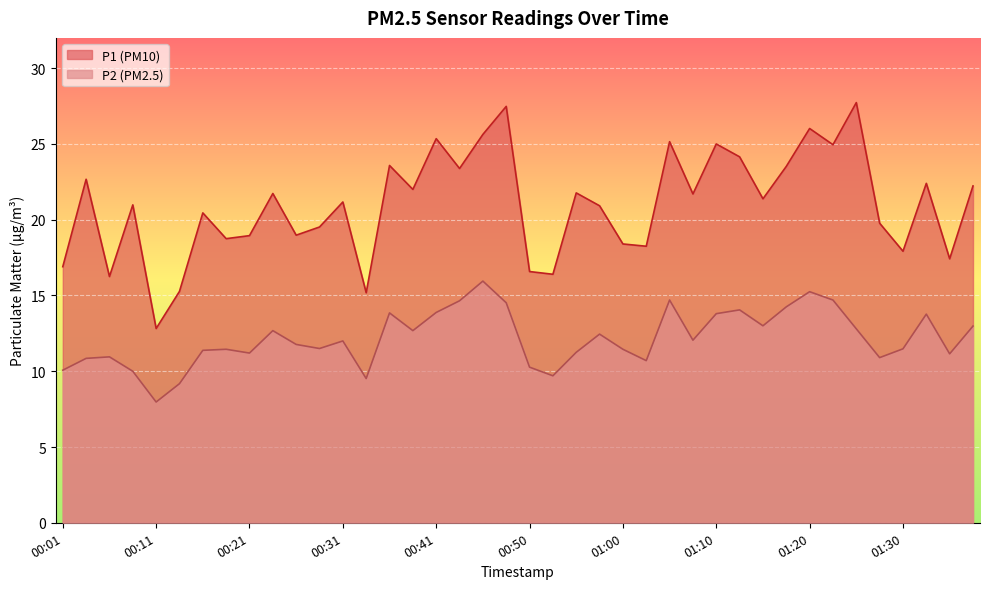

What is the difference between the P2 values at 00:41 and 00:48?

0.6